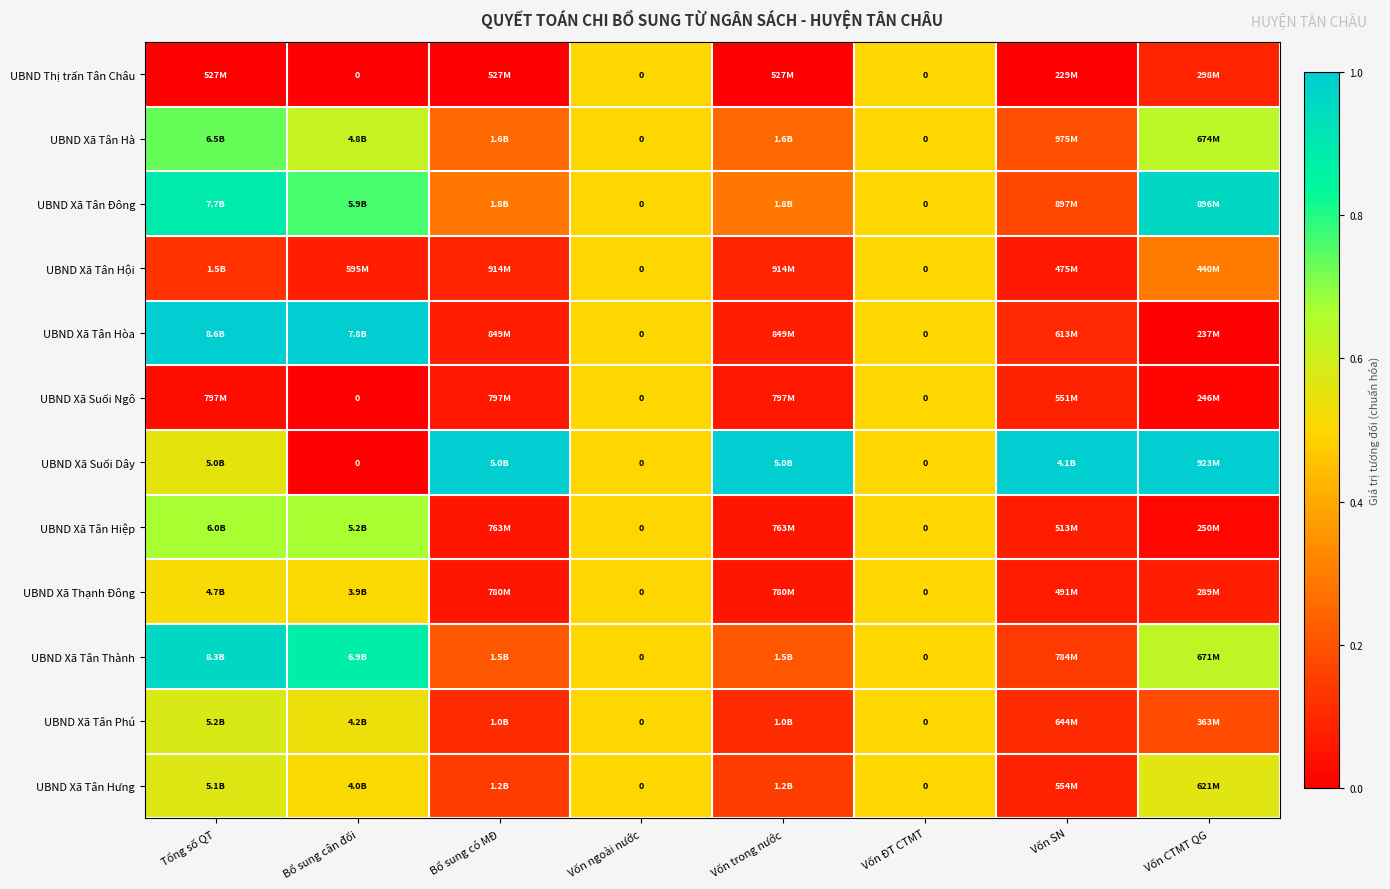

How many series are shown in this chart?

12